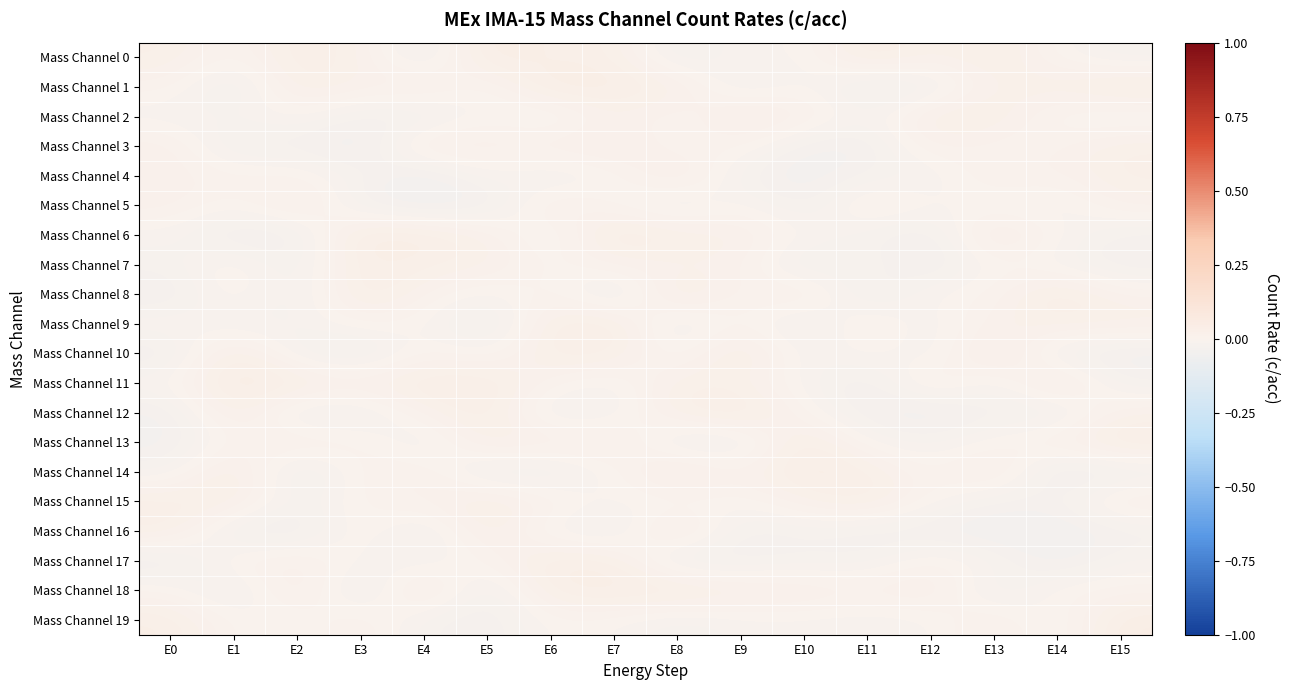

How many categories are shown in the chart?

16